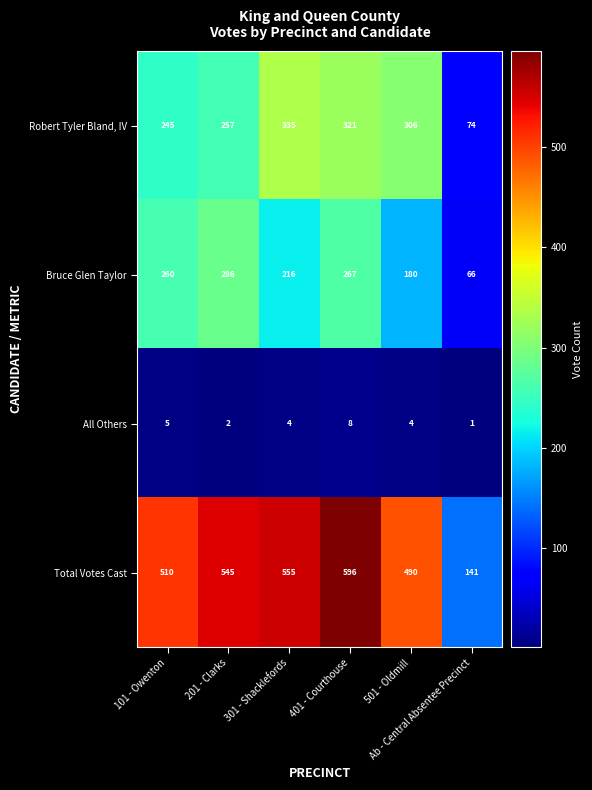

At how many categories does at least one series exceed 371?

5